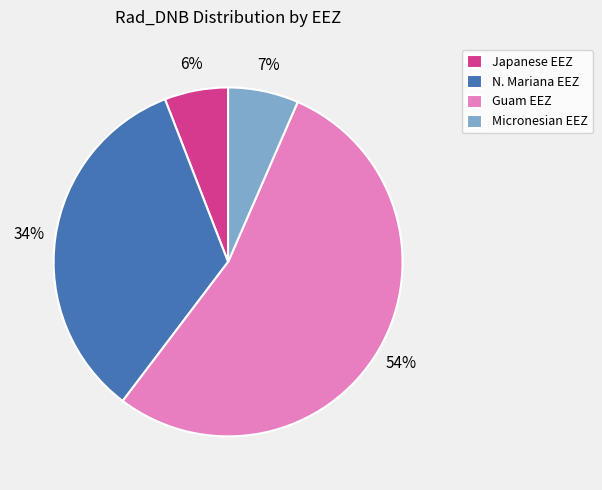

Count the number of slices in the pie.

4